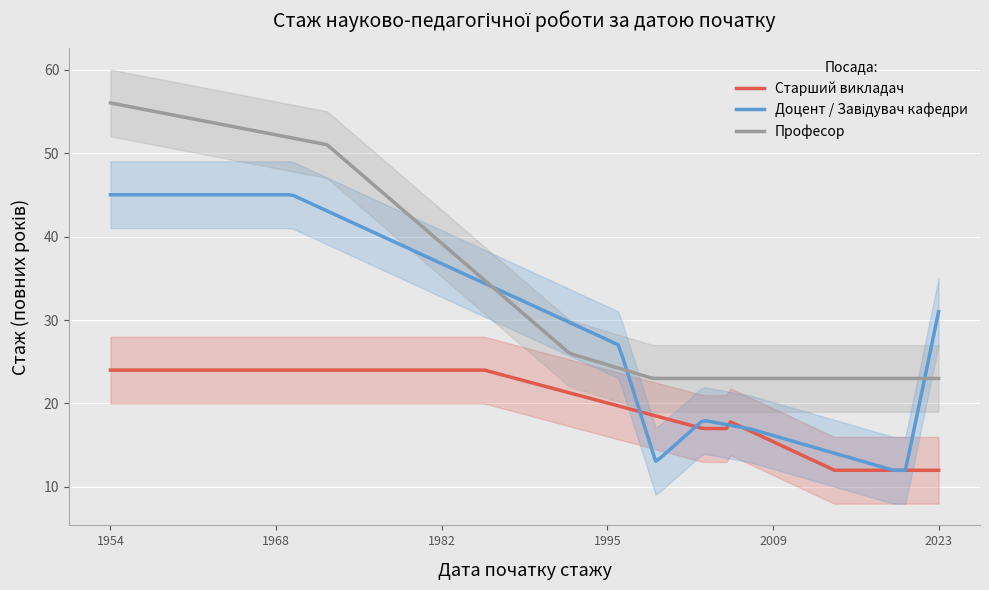

What is the change in value from 2020-09-01 to 1985-09-01?

+12